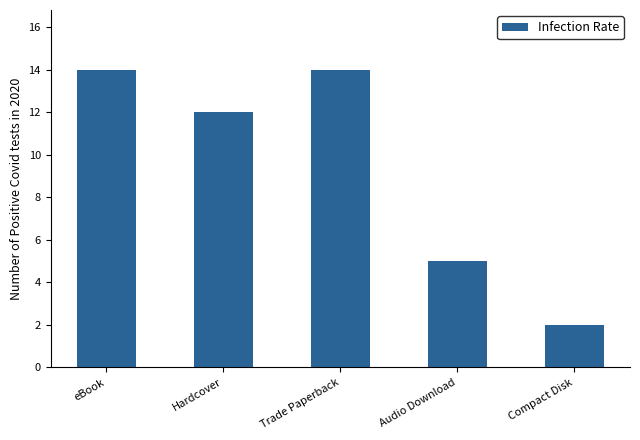

How many data points does each series have?

5